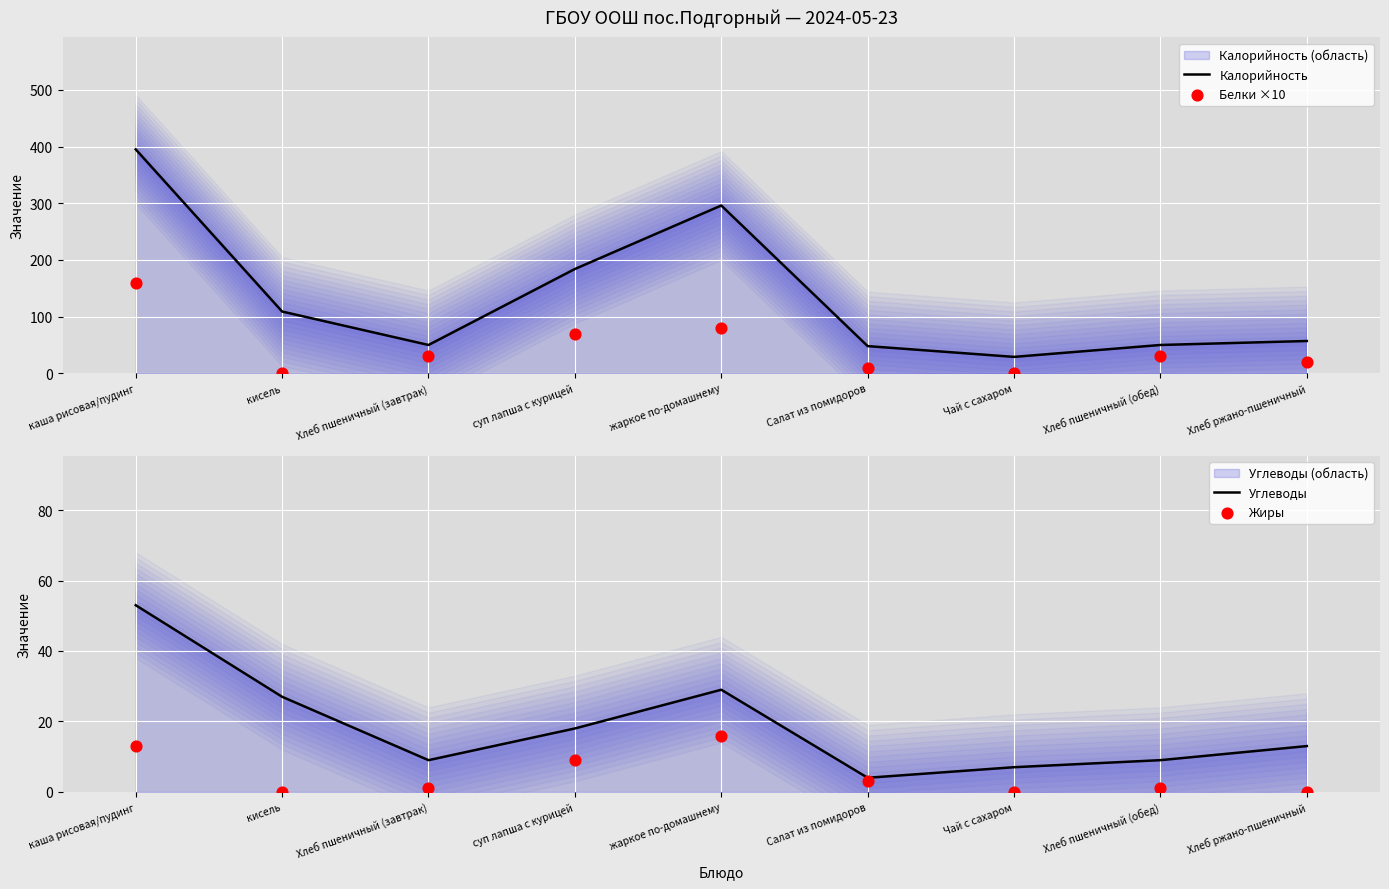

Which series reaches the minimum Y coordinate?

Белки ×10